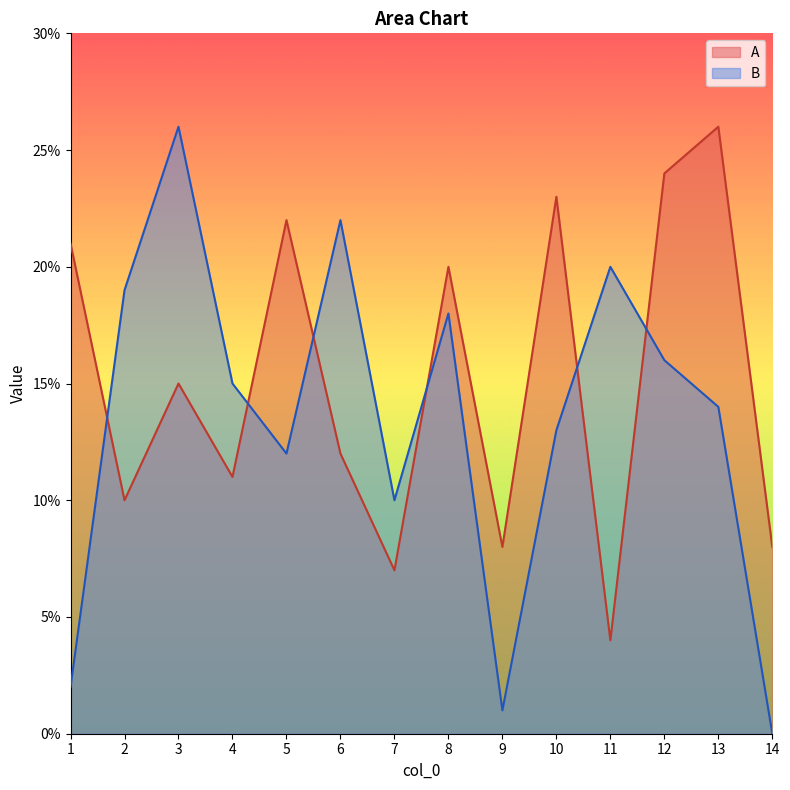

What is the sum of the A values at 8 and 2?

30